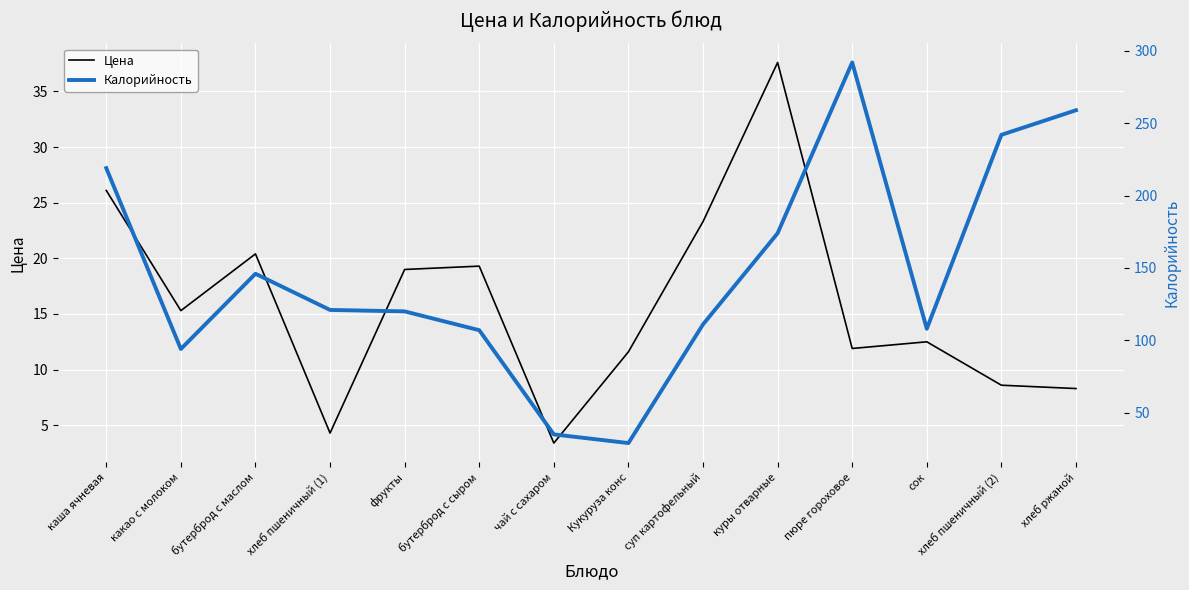

True or false: Цена and Калорийность cross at least once.

False